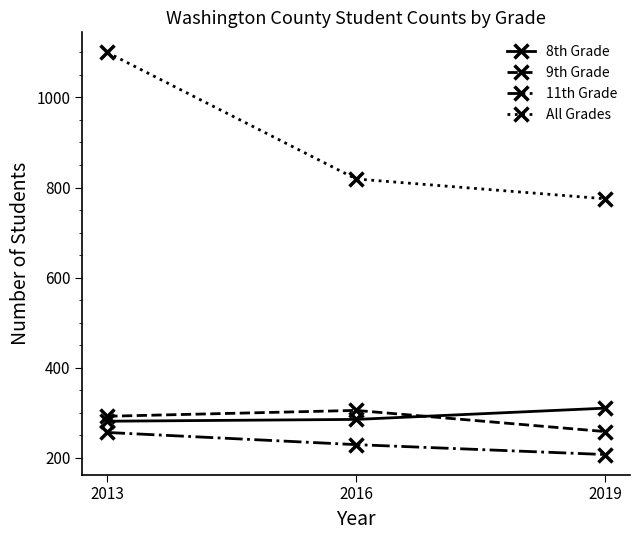

Count the 9th Grade values in the range 258 to 305.

3